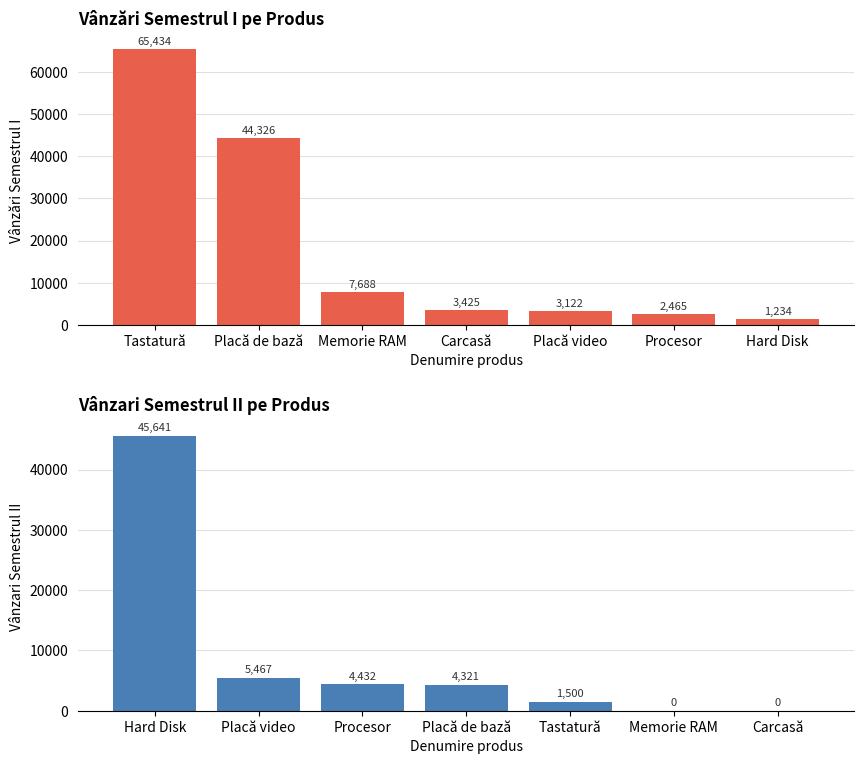

At which category is the sum across all series the highest?

Tastatură